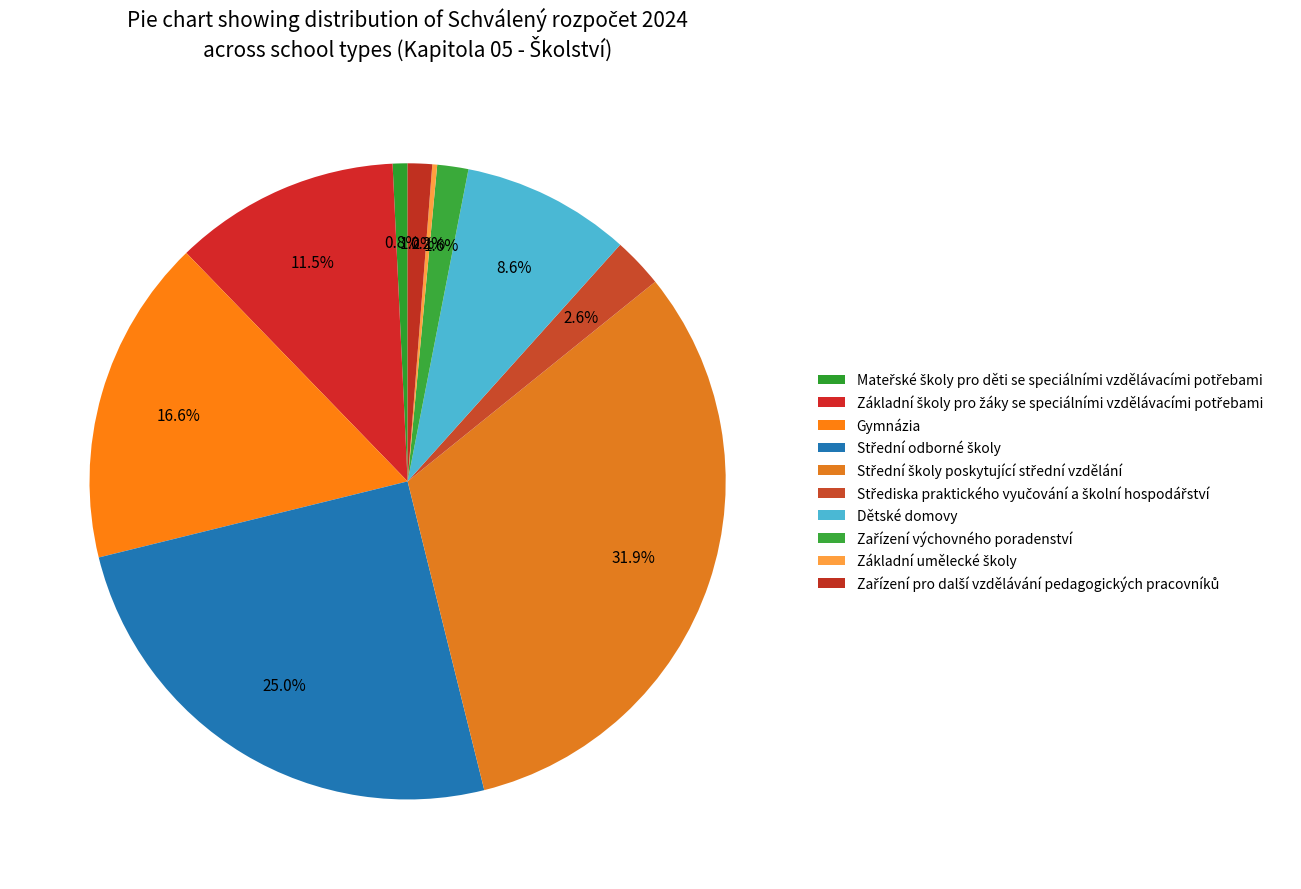

Rank the categories by value from lowest to highest.

Základní umělecké školy, Mateřské školy pro děti se speciálními vzdělávacími potřebami, Zařízení pro další vzdělávání pedagogických pracovníků, Zařízení výchovného poradenství, Střediska praktického vyučování a školní hospodářství, Dětské domovy, Základní školy pro žáky se speciálními vzdělávacími potřebami, Gymnázia, Střední odborné školy, Střední školy poskytující střední vzdělání